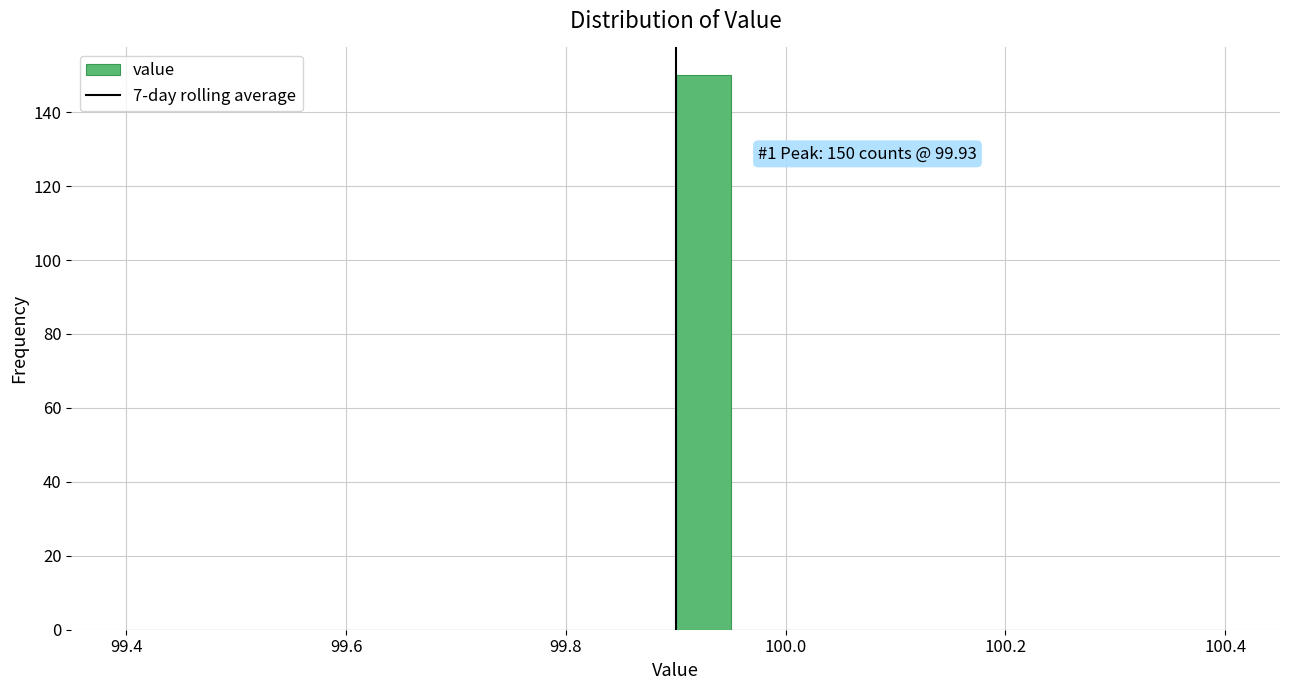

Read against the x-axis, roughly where is the centre of the tallest bar?

99.92